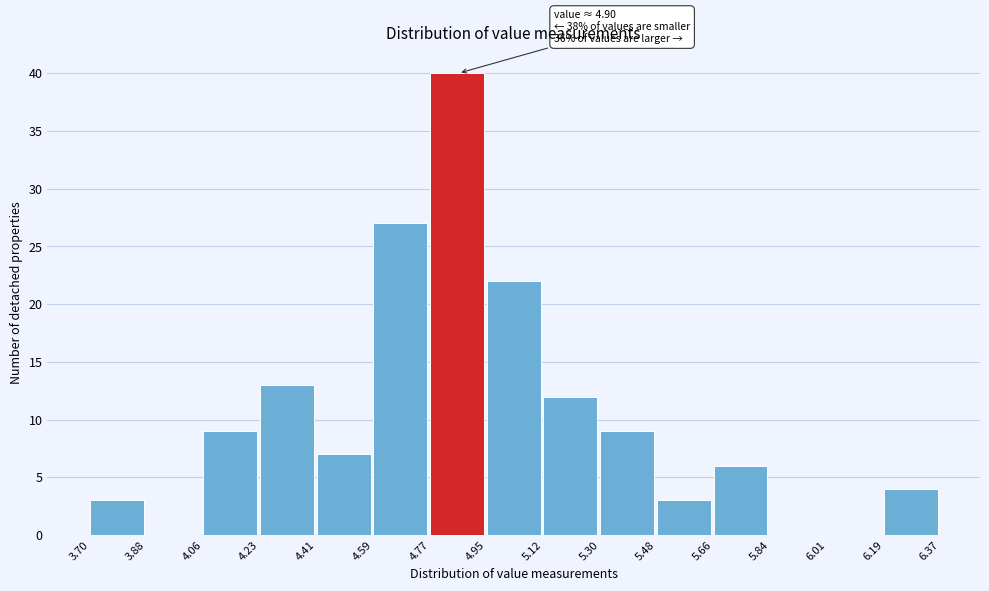

Over which range of the x-axis is the bar tallest?

4.77 to 4.95